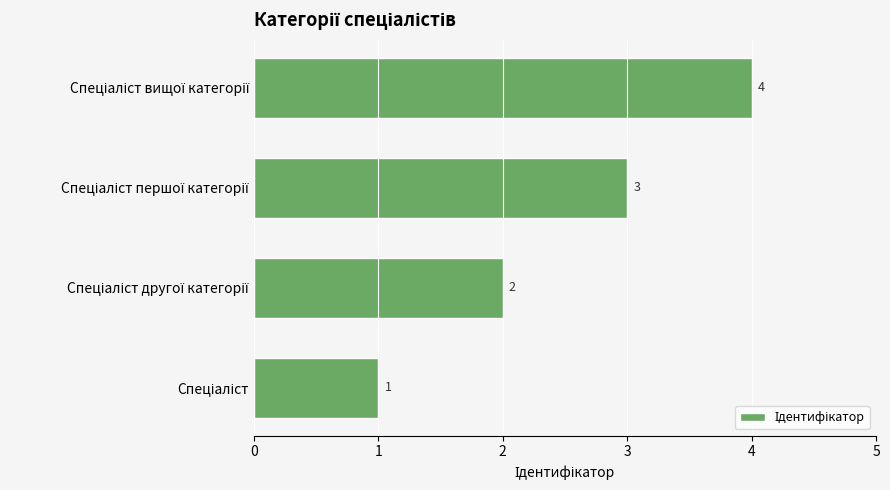

How many data points does each series have?

4